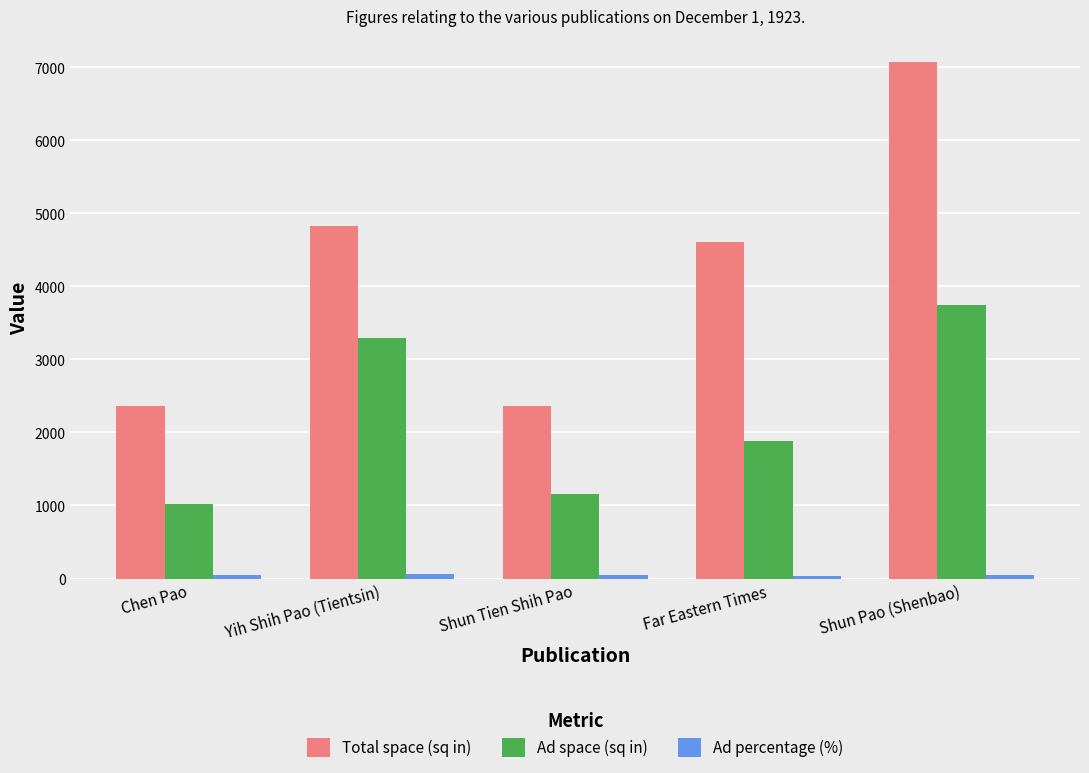

At which category is the sum across all series the highest?

Shun Pao (Shenbao)